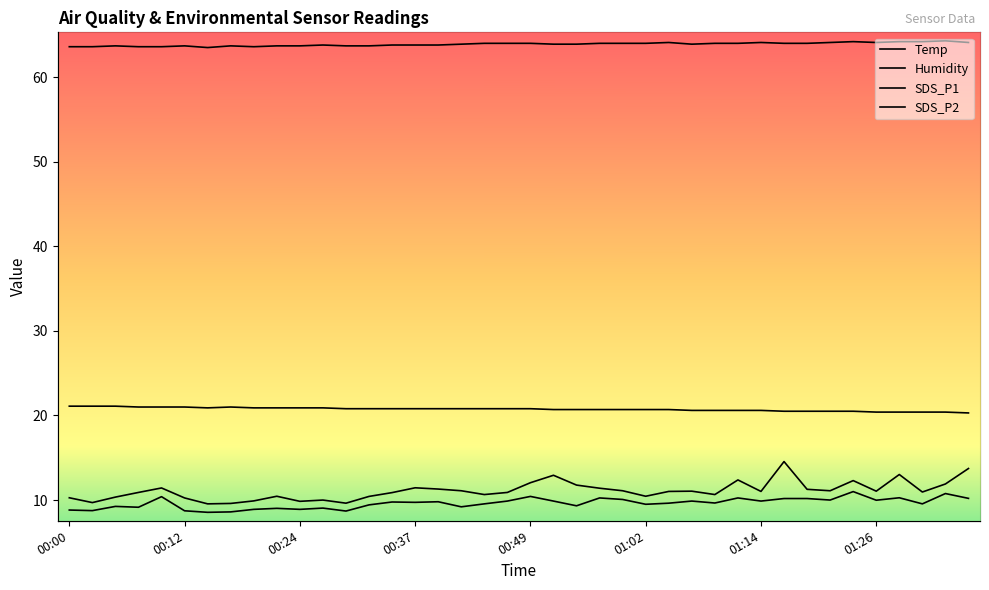

Where is the first local maximum for SDS_P1?

00:10